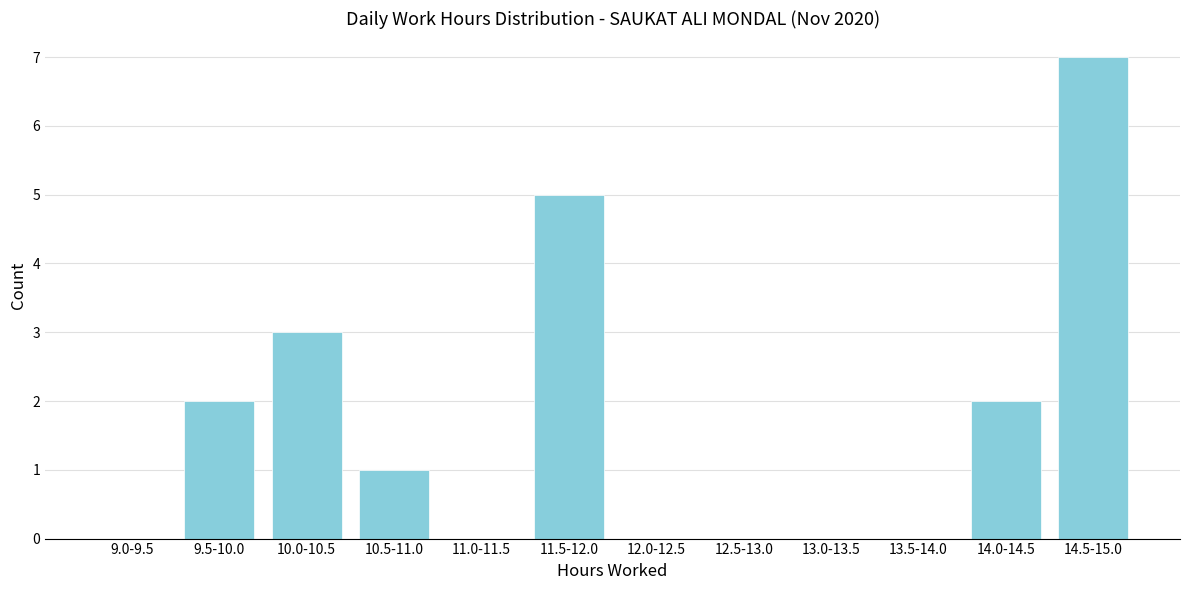

Reading left to right, what are all the values shown in this chart?

9.0-9.5=0	9.5-10.0=2	10.0-10.5=3	10.5-11.0=1	11.0-11.5=0	11.5-12.0=5	12.0-12.5=0	12.5-13.0=0	13.0-13.5=0	13.5-14.0=0	14.0-14.5=2	14.5-15.0=7